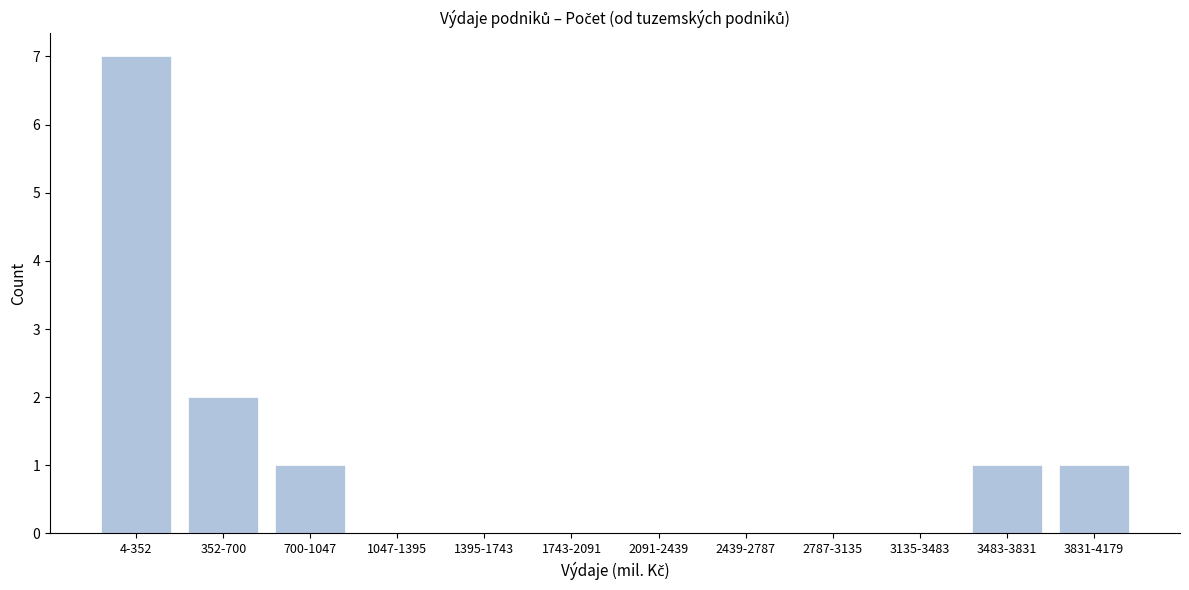

Reading right to left, what are all the values shown in this chart?

3831-4179=1	3483-3831=1	3135-3483=0	2787-3135=0	2439-2787=0	2091-2439=0	1743-2091=0	1395-1743=0	1047-1395=0	700-1047=1	352-700=2	4-352=7